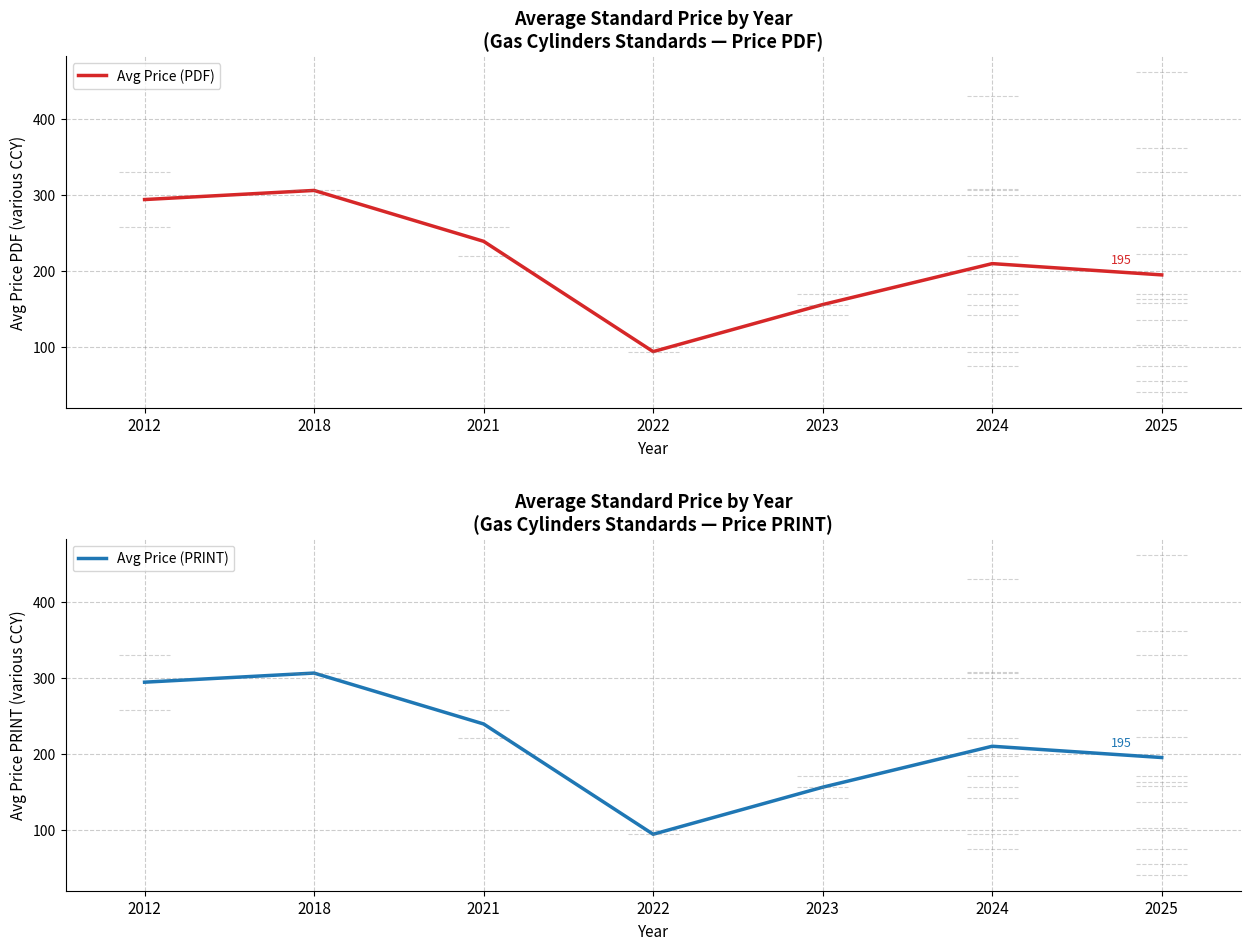

True or false: Avg Price (PDF) and Avg Price (PRINT) intersect in this chart.

False